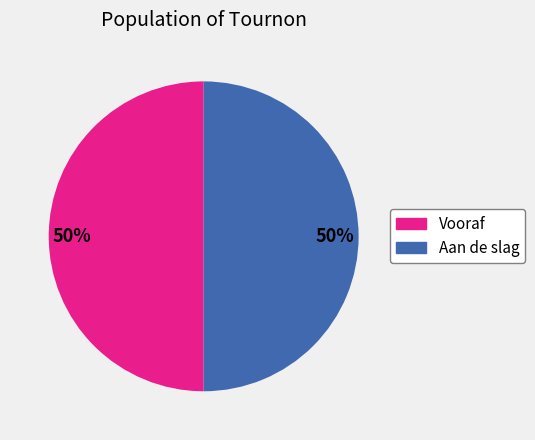

To the nearest percent, what is the average slice percentage?

50%